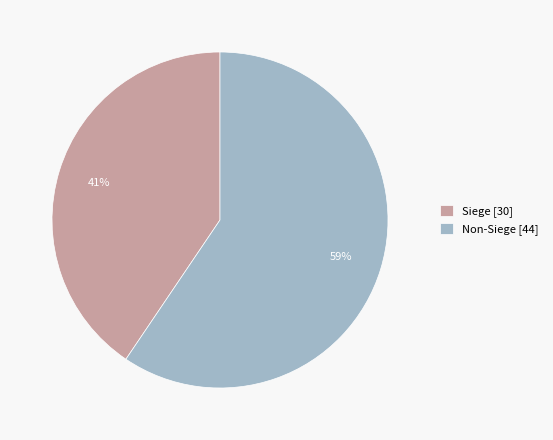

The Siege [30] slice represents 47% of the pie. True or false?

False